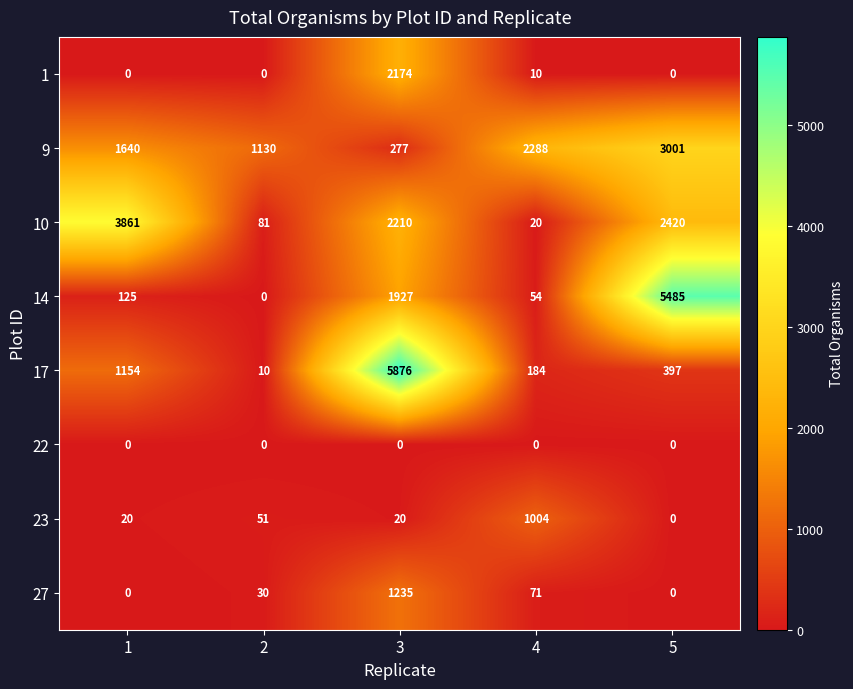

Is it true that 1 equals 0 at 5?

True